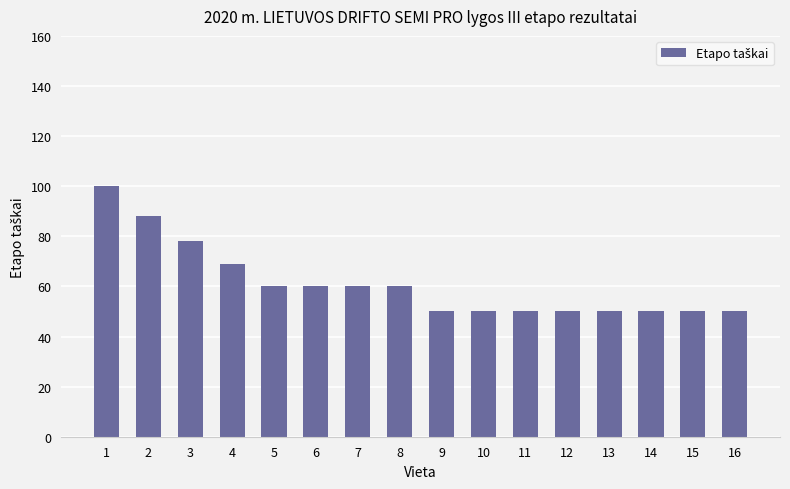

Which has a higher value, 2 or 13?

2